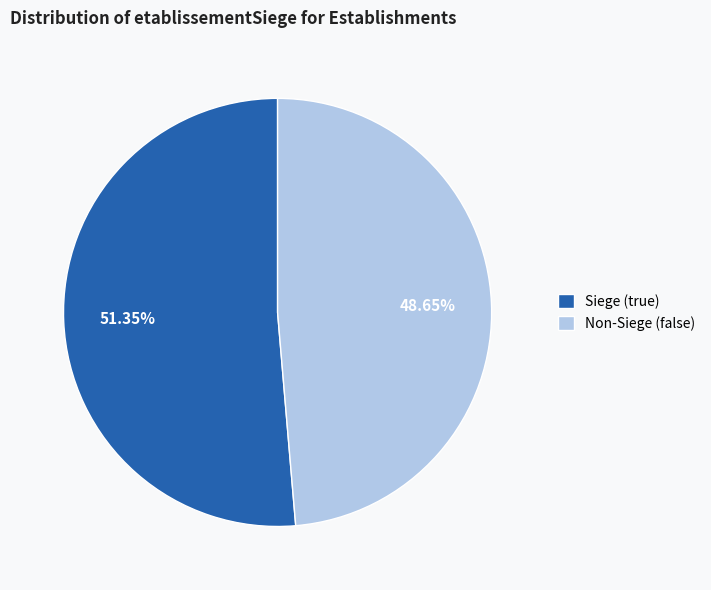

Rank the categories by value from lowest to highest.

Non-Siege (false), Siege (true)